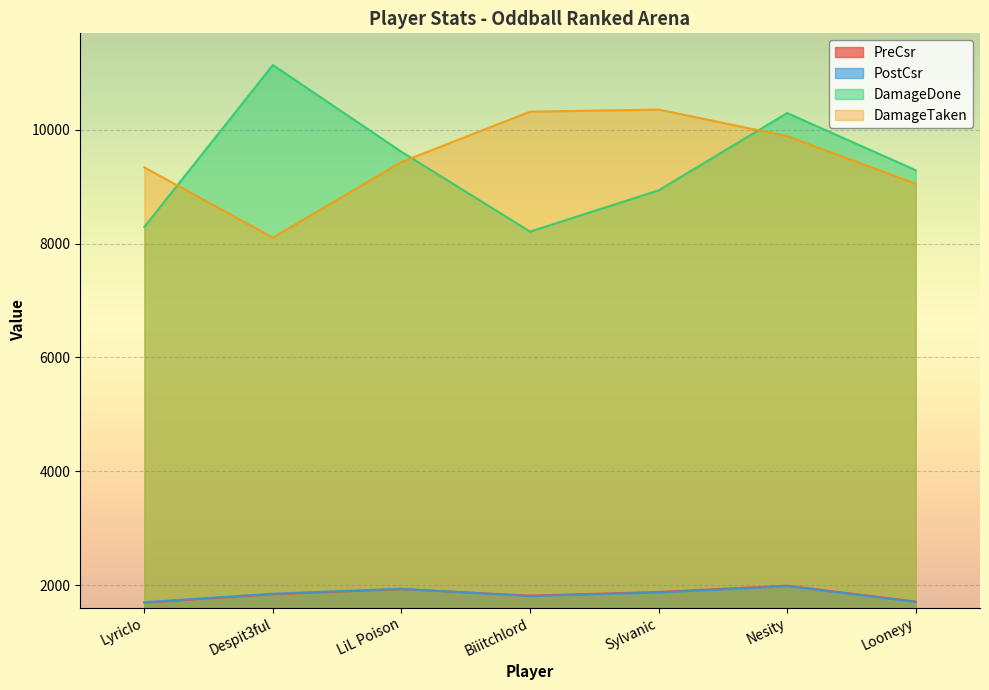

What is the difference between the second highest and minimum values in the DamageTaken series?

2214